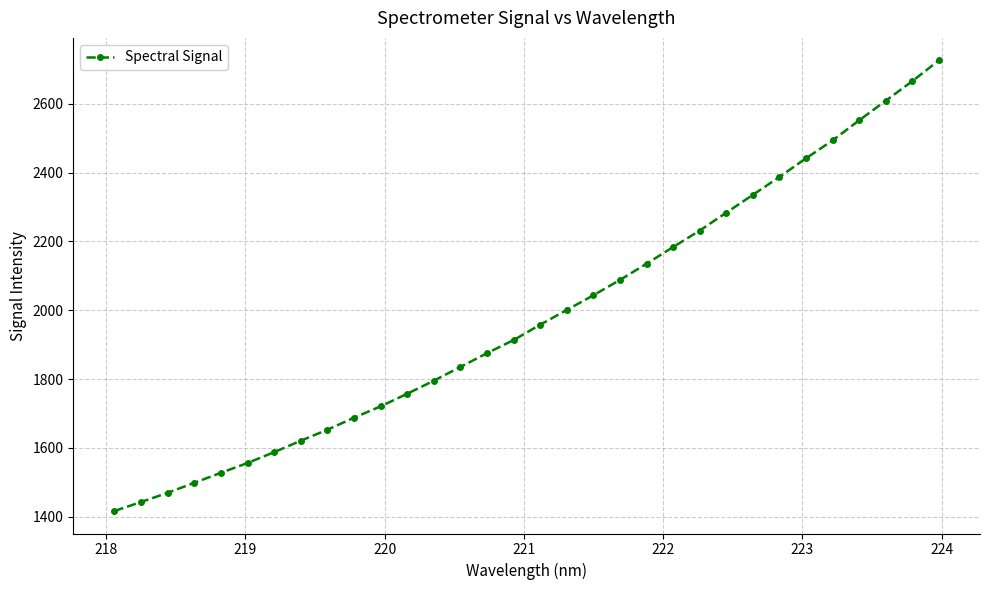

What is the difference between the second highest and minimum values?

1248.8